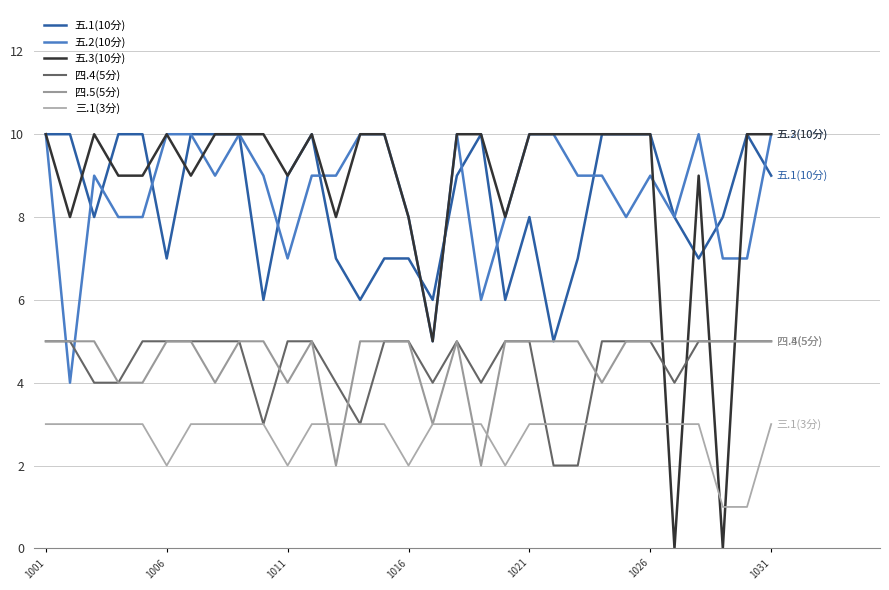

What is the difference between the second highest and minimum values in the 五.2(10分) series?

6